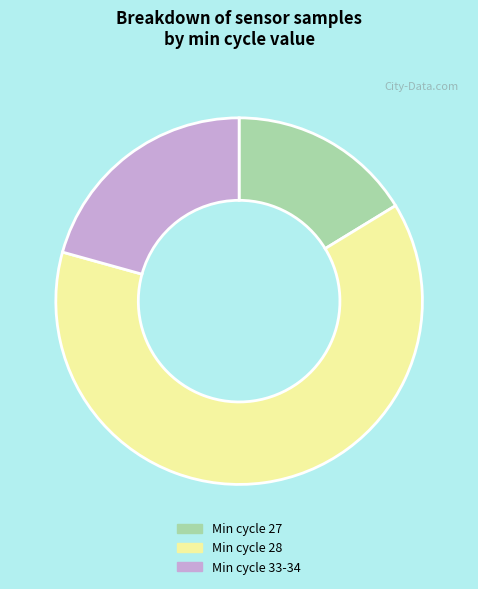

Does Min cycle 28 account for over 50% of the chart?

Yes